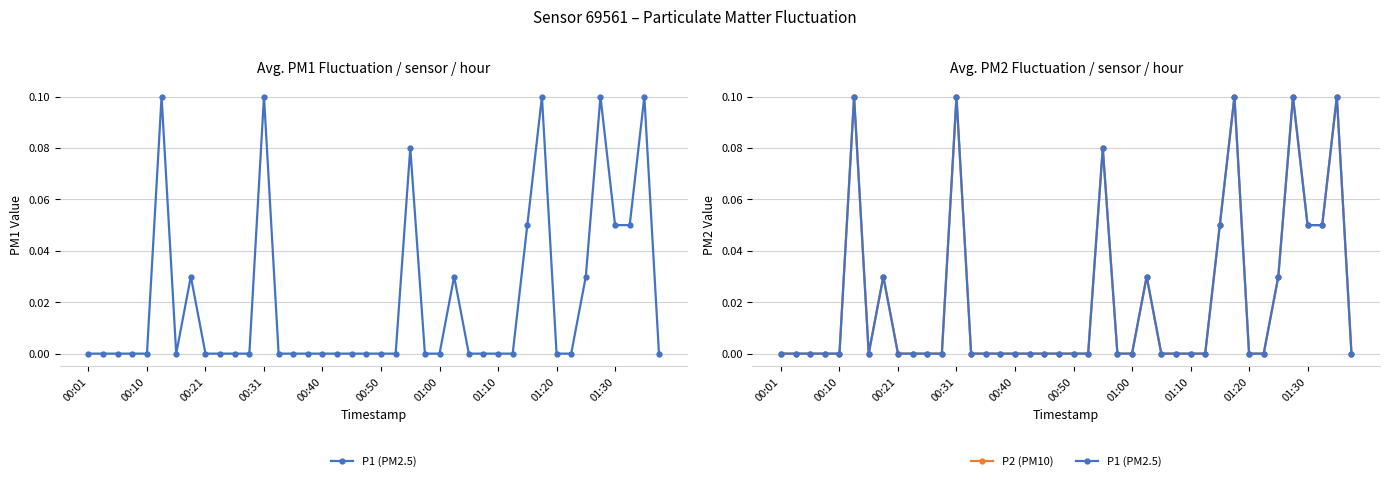

List the series in order of their peak value, highest first.

P1 (PM2.5), P2 (PM10)